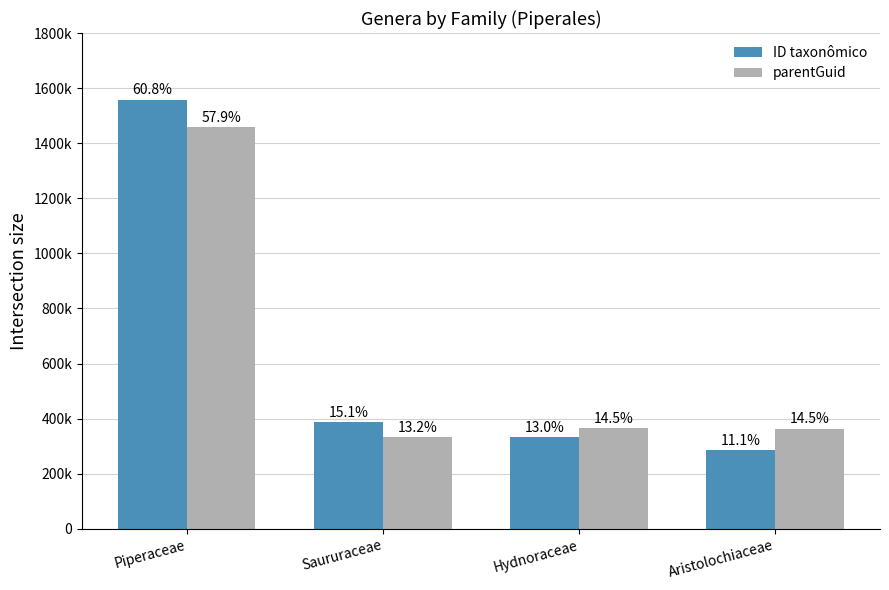

What is the label of the 2nd bar from the right?

Hydnoraceae